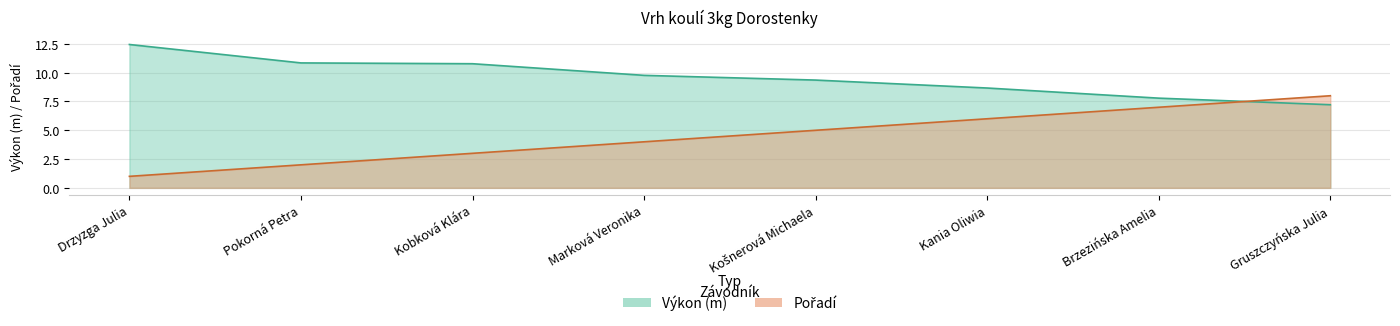

True or false: Výkon has more than 2 interior local peaks.

False